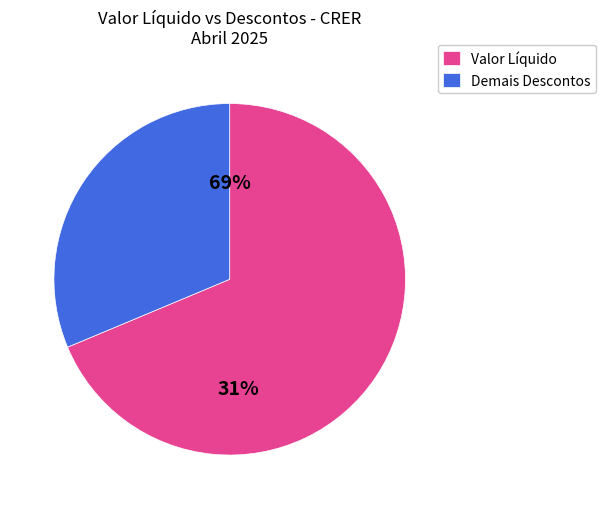

The CLT slice represents 1% of the pie. True or false?

False